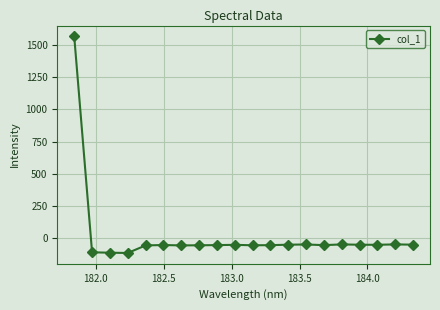

What is the value of the 7th point from the left?

-57.6